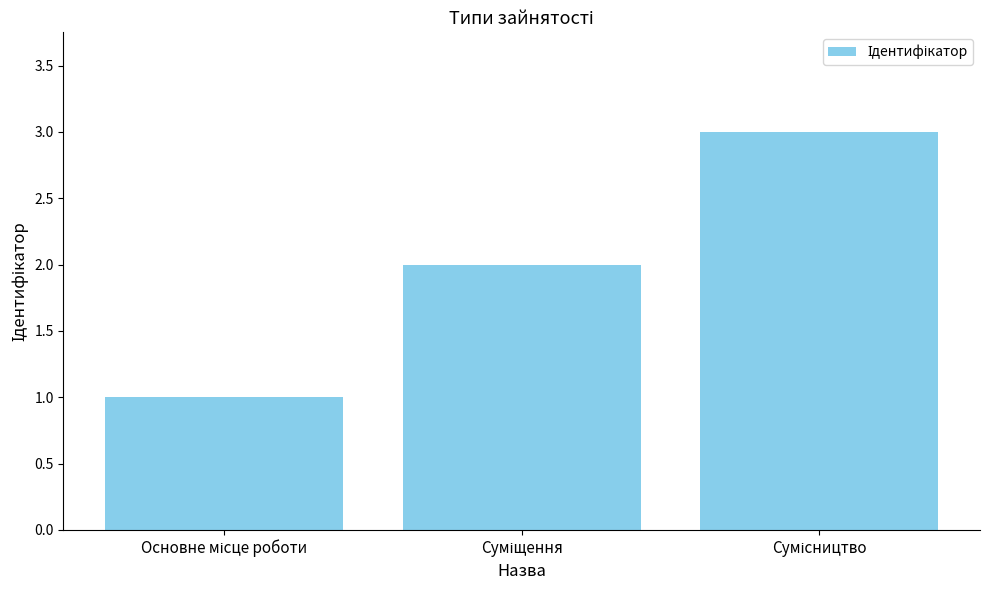

What is the sum of all values?

6